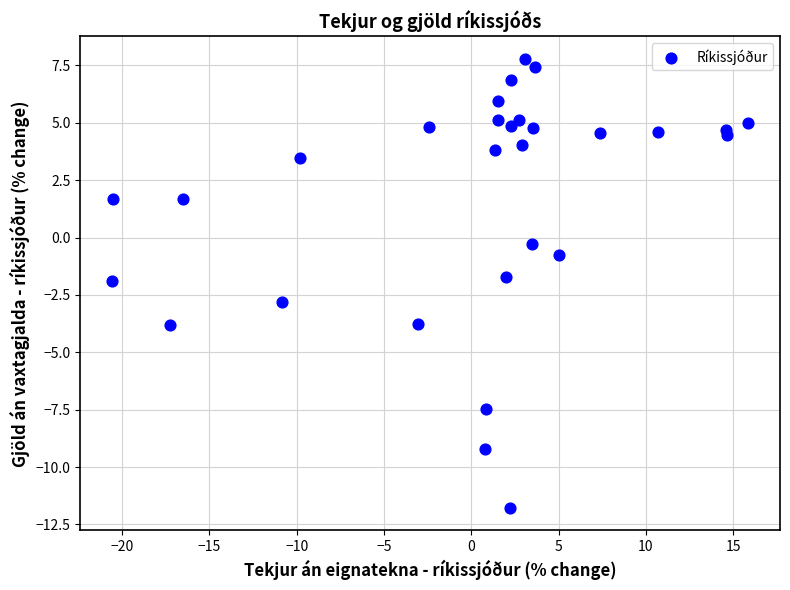

What Y value in the scatter plot is closest to -1?

-0.8